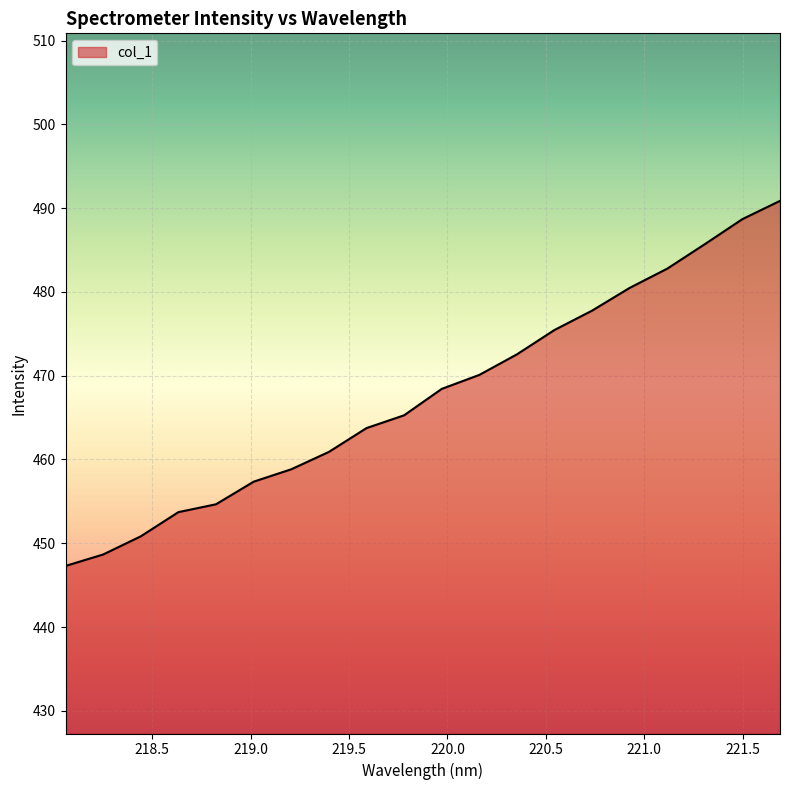

What is the minimum value shown in the chart?

447.3